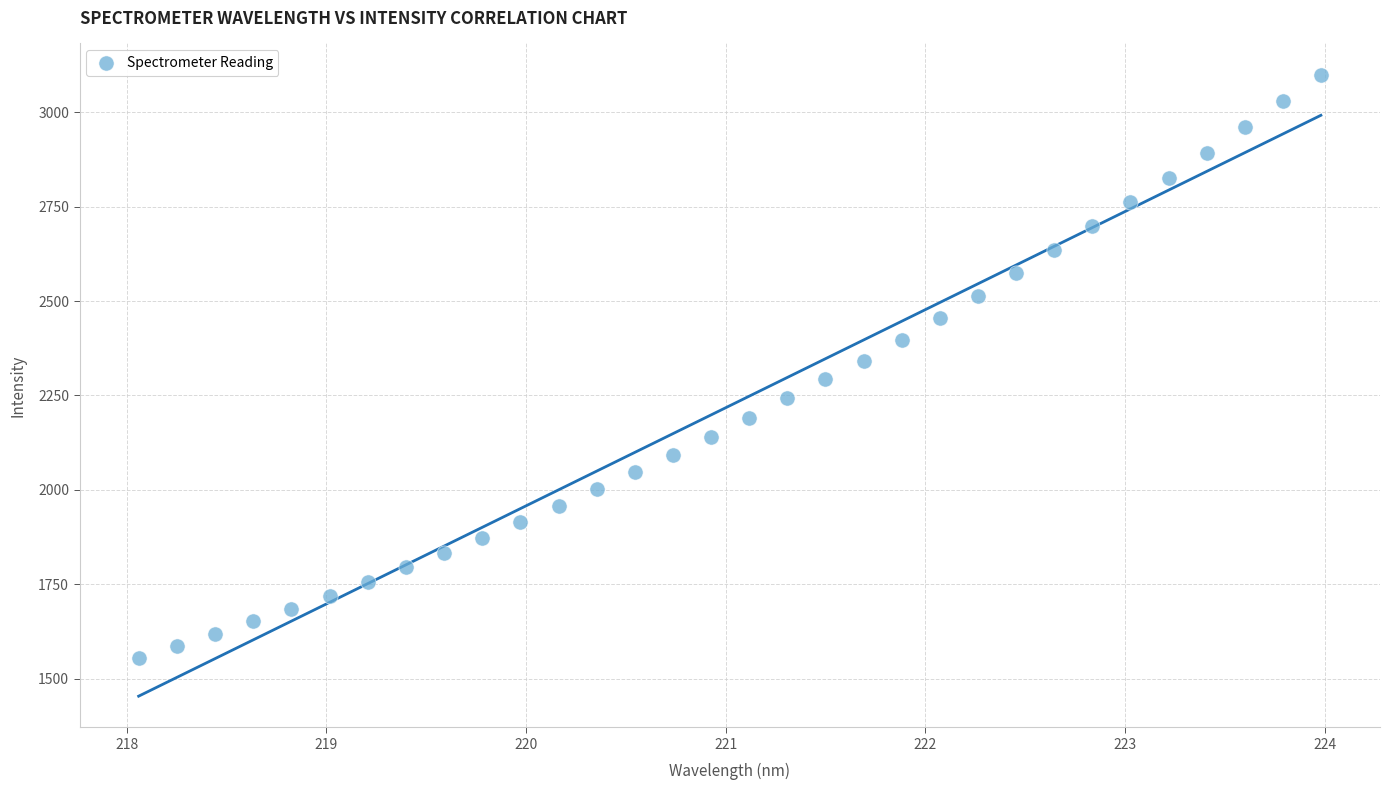

What is the range of X values (max minus min)?

5.9